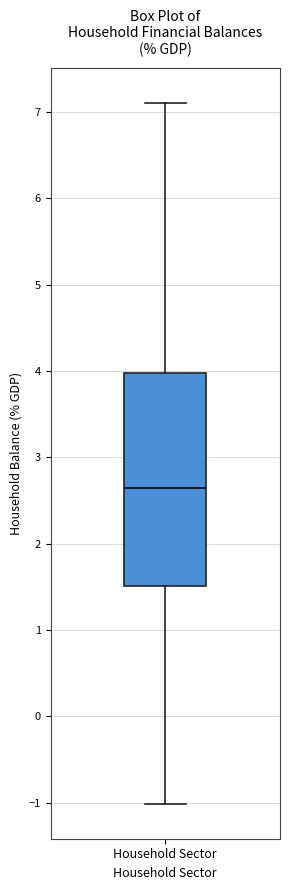

Read this box plot against the y-axis: the position of the median line, the range covered by the box, and the ends of both whiskers. The values are not printed on the chart, so give them approximately, as read against the axis.

median 2.6, box 1.5 to 4.0, whiskers -1.0 to 7.1